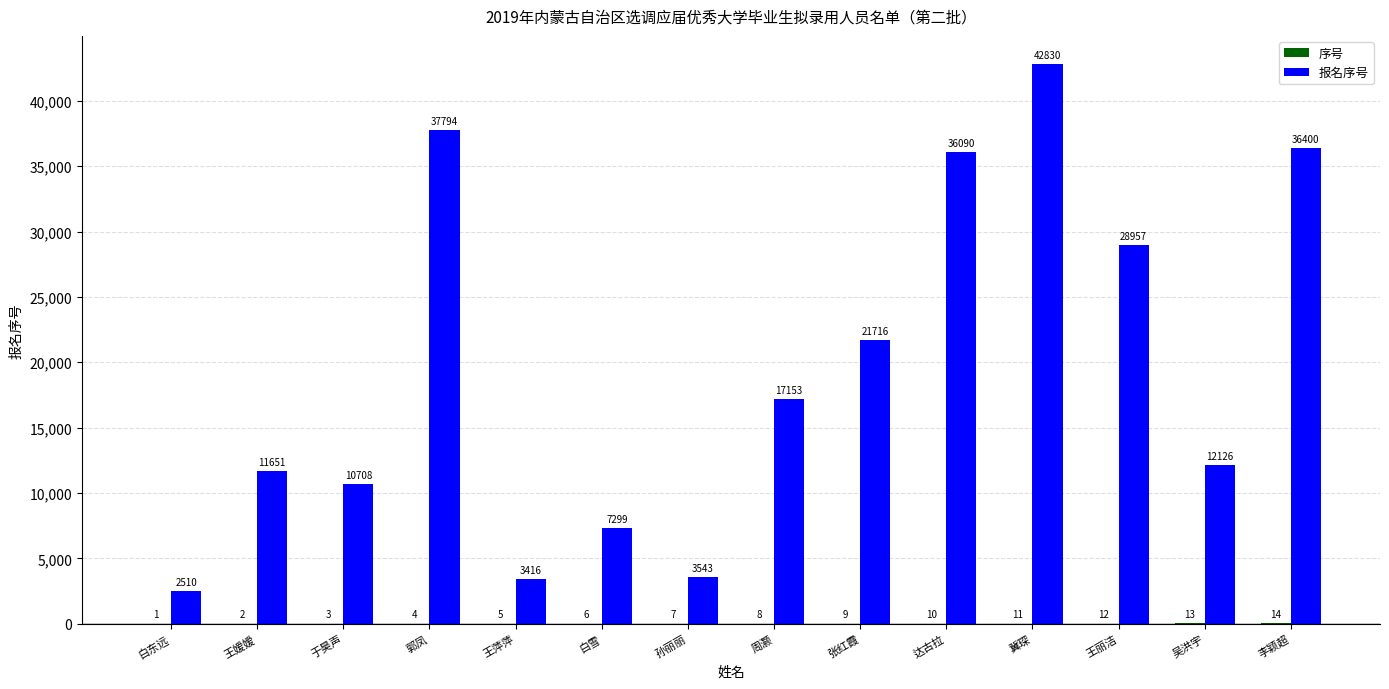

What is the greatest value displayed?

42830